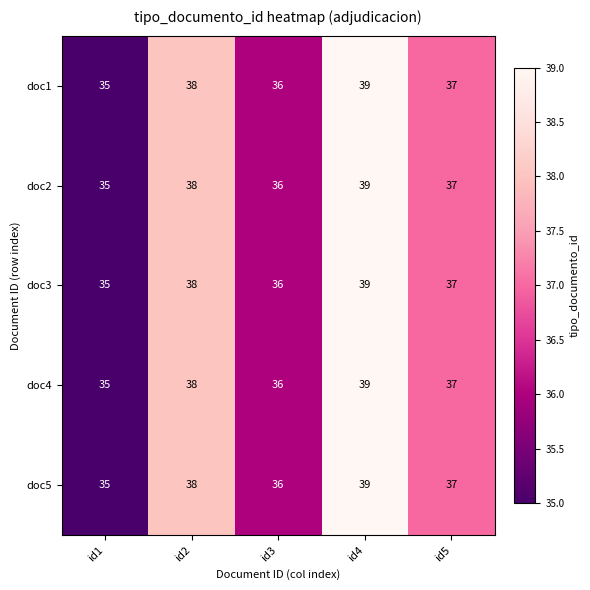

Reading left to right, list all the values displayed in this chart.

doc1: id1=35	id2=38	id3=36	id4=39	id5=37
doc2: id1=35	id2=38	id3=36	id4=39	id5=37
doc3: id1=35	id2=38	id3=36	id4=39	id5=37
doc4: id1=35	id2=38	id3=36	id4=39	id5=37
doc5: id1=35	id2=38	id3=36	id4=39	id5=37